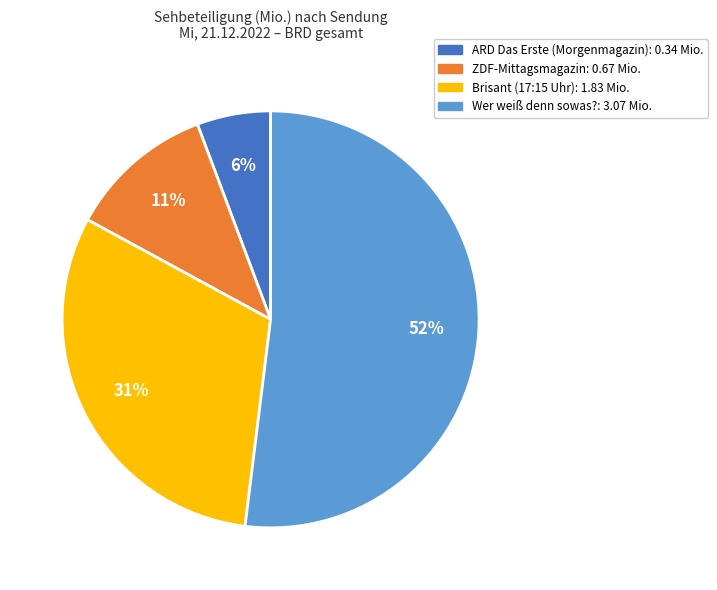

How many slices are in this pie chart?

4